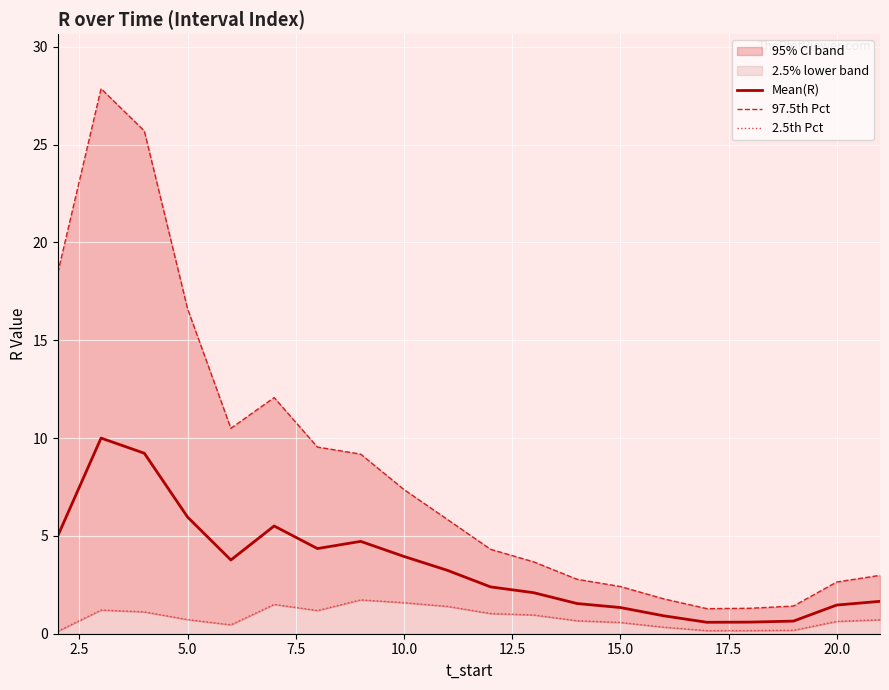

What is the minimum value for Mean(R)?

0.6